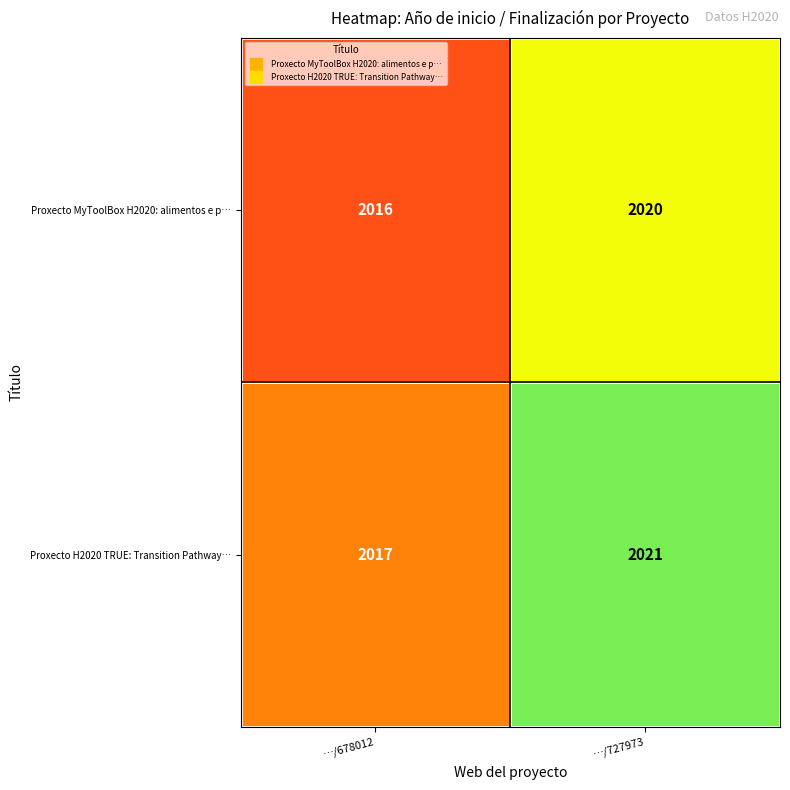

What is the sum of the Proxecto MyToolBox H2020: alimentos e p… values at …/727973 and …/678012?

4036